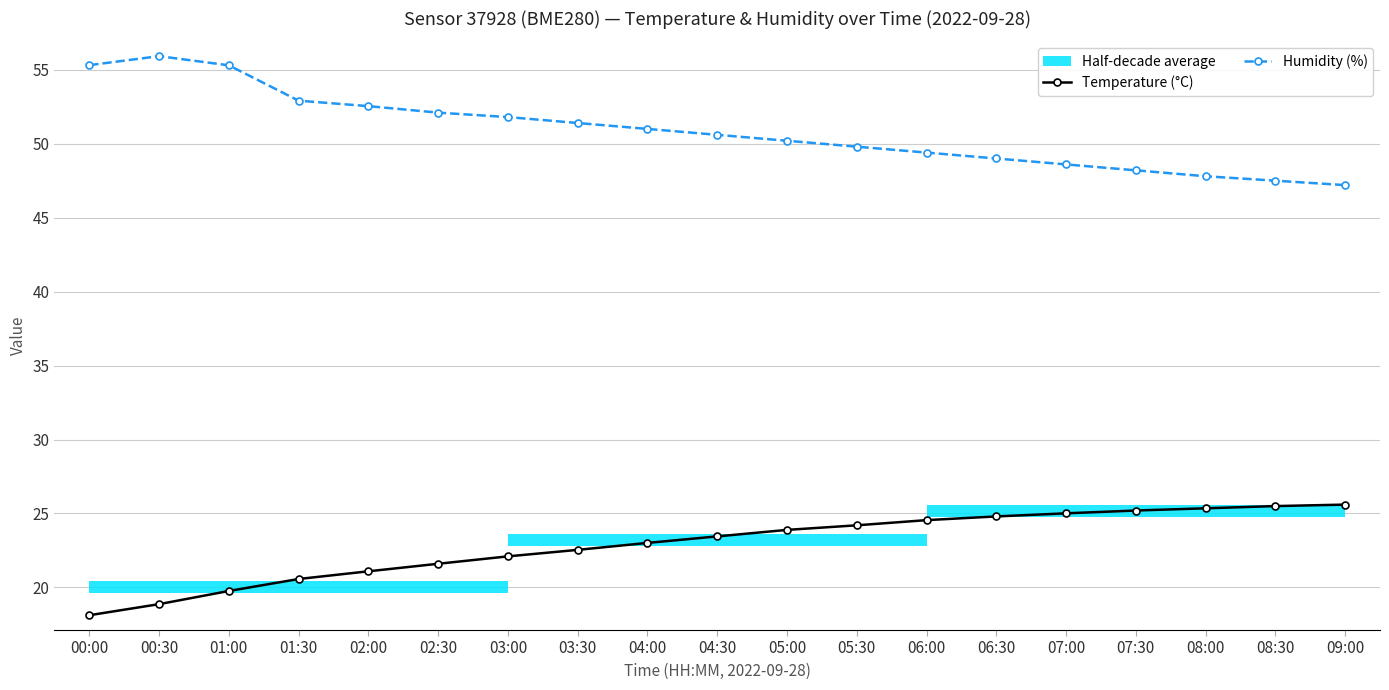

What position from the left is 04:30?

10